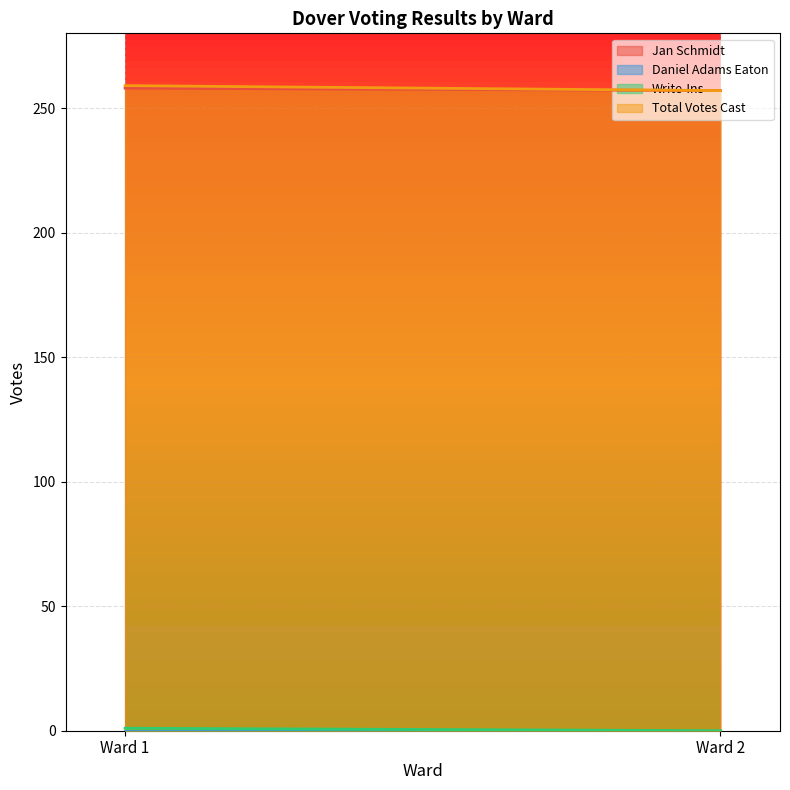

How many lines are shown in the chart?

4